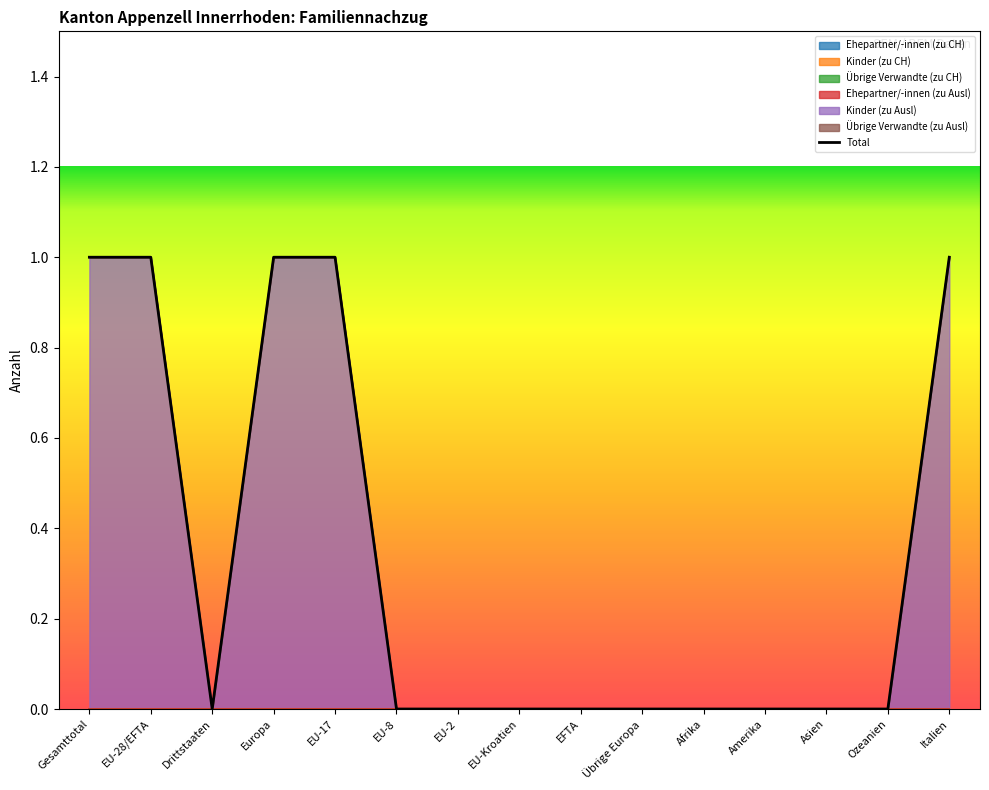

What is the sum of the values at Amerika and Europa?

1